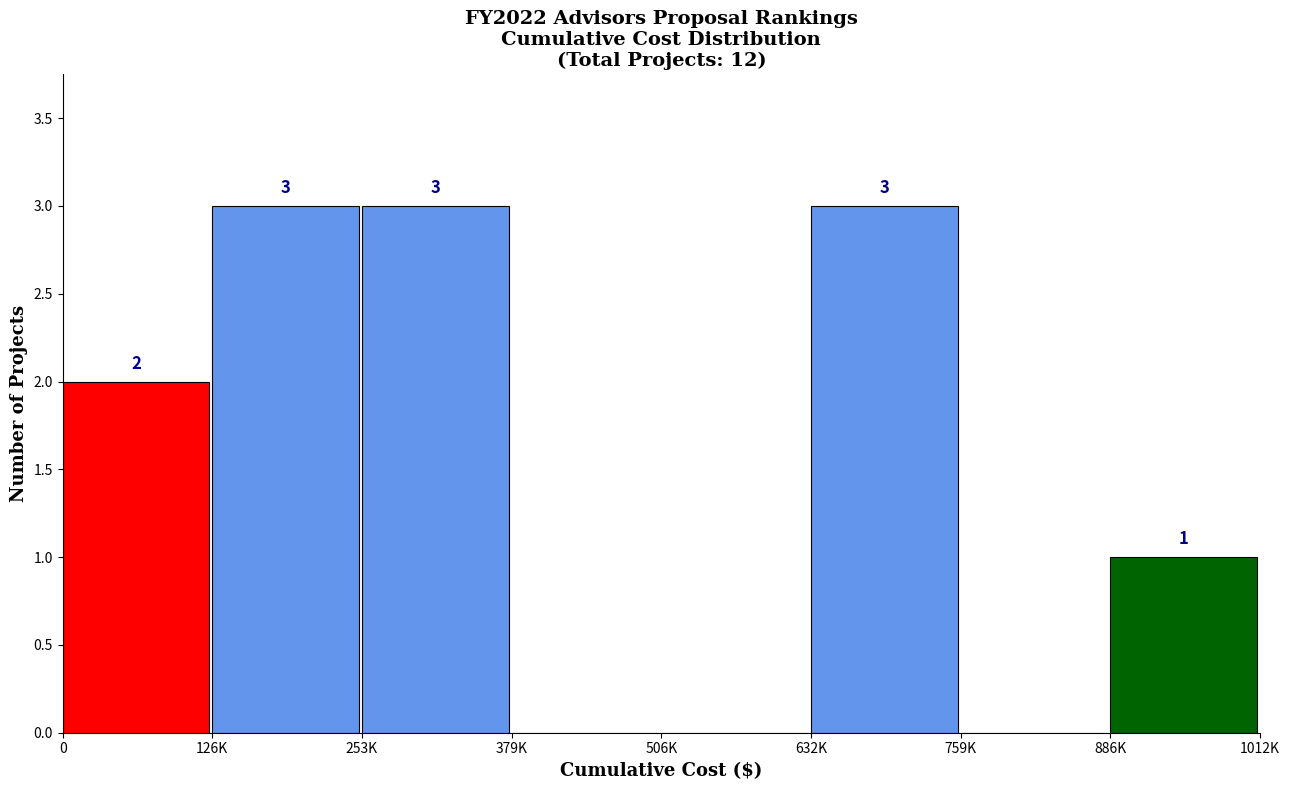

Reading right to left, extract all data points from this chart.

886K=1	759K=0	632K=3	506K=0	379K=0	253K=3	126K=3	0=2